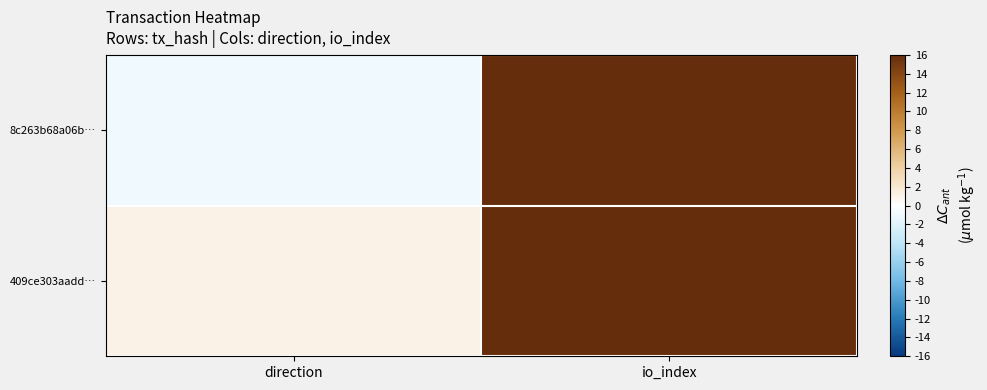

What is the spread (max minus min) of values at io_index?

33